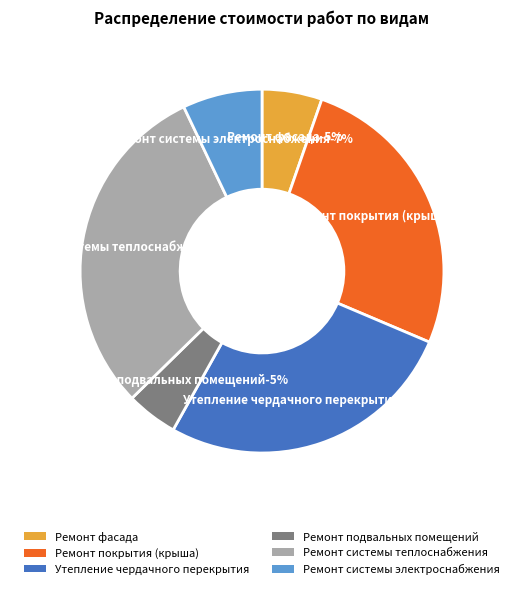

What is the ratio of the value at Ремонт системы электроснабжения to the value at Ремонт подвальных помещений?

1.6